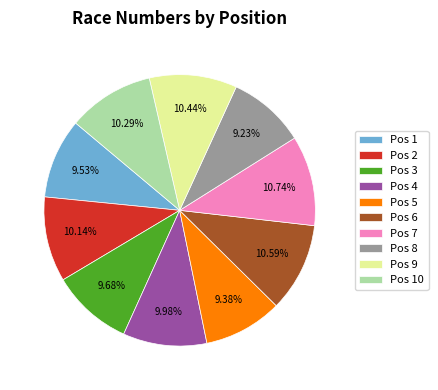

Does Pos 8 represent more than half of the total?

No